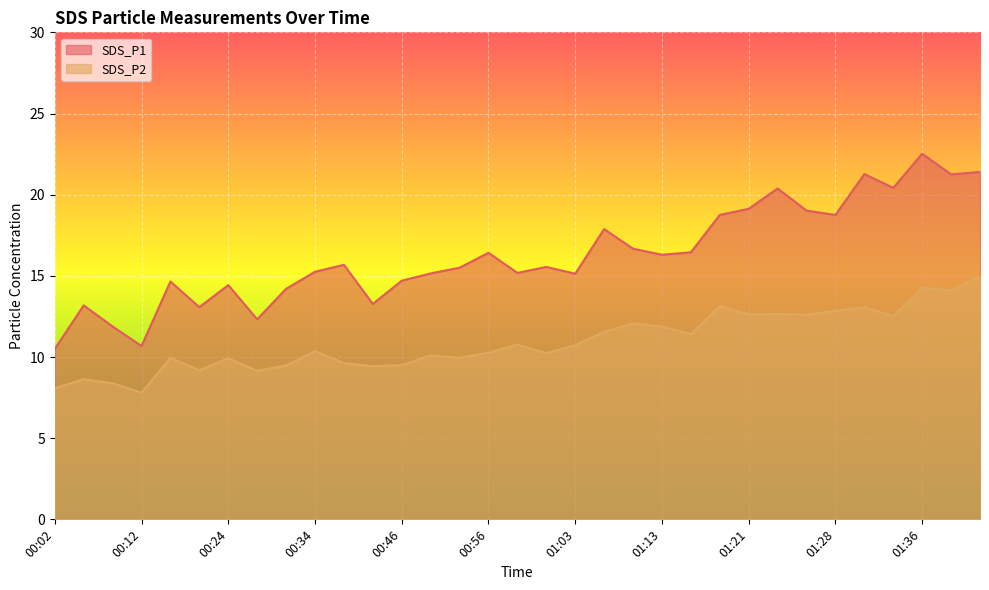

What is the difference between the maximum and minimum values in the SDS_P1 series?

12.0